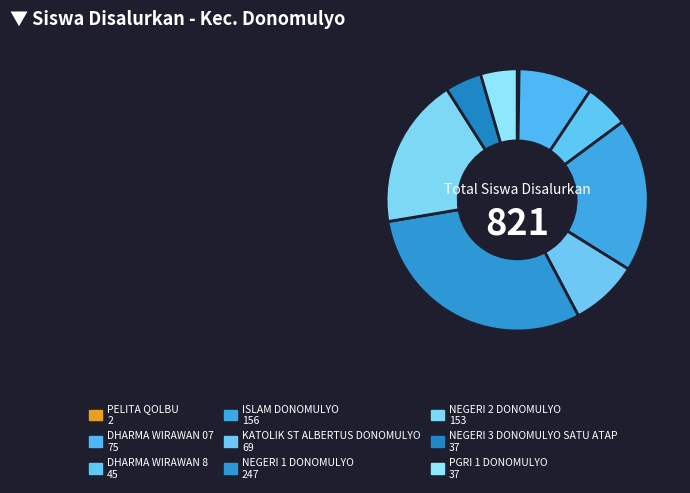

To the nearest percent, what is the difference between the largest and smallest slice percentages?

30%